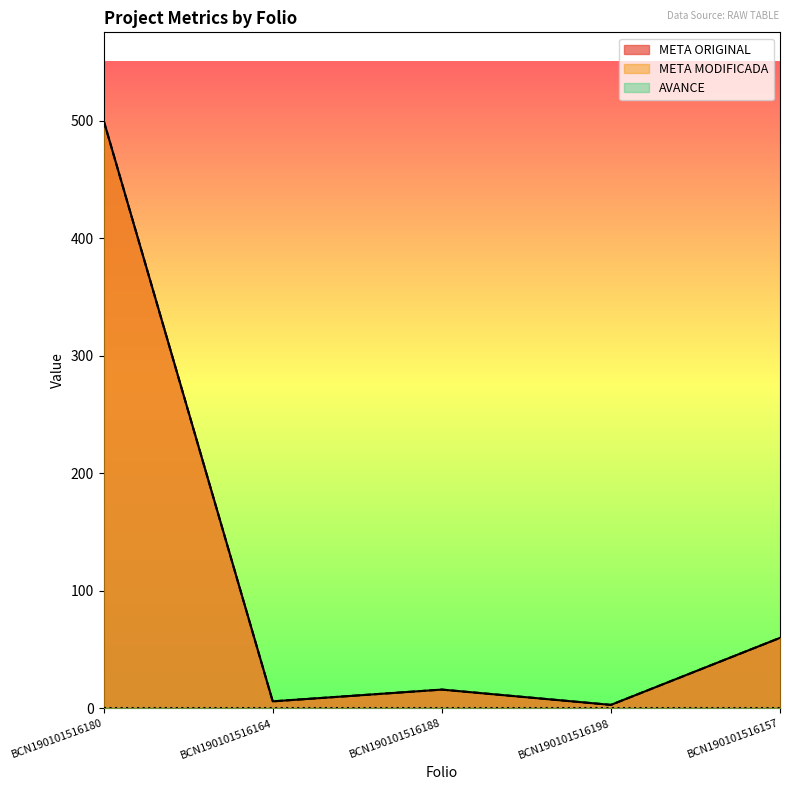

What is the approximate value of META ORIGINAL at BCN190101516198?

3